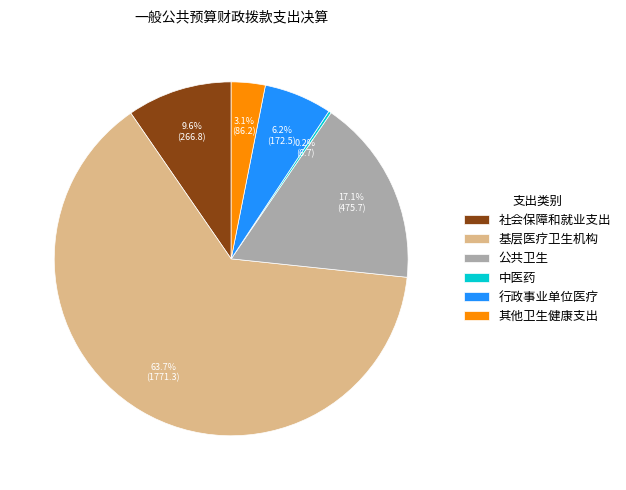

What is the ratio of the value at 其他卫生健康支出 to the value at 行政事业单位医疗?

0.5